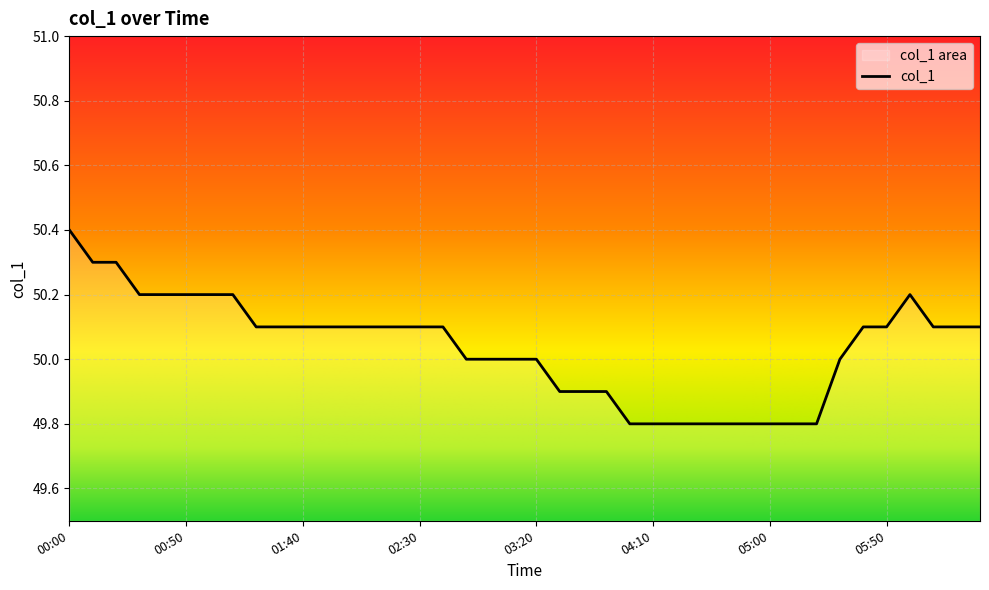

Rank the categories by value from highest to lowest.

00:00, 00:10, 00:20, 00:30, 00:40, 00:50, 01:00, 01:10, 06:00, 01:20, 01:30, 01:40, 01:50, 02:00, 02:10, 02:20, 02:30, 02:40, 05:40, 05:50, 06:10, 06:20, 06:30, 02:50, 03:00, 03:10, 03:20, 05:30, 03:30, 03:40, 03:50, 04:00, 04:10, 04:20, 04:30, 04:40, 04:50, 05:00, 05:10, 05:20